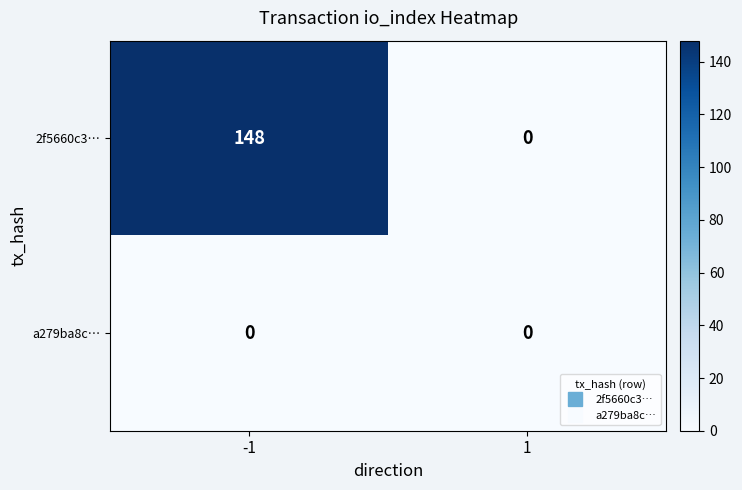

The value of 2f5660c3… at -1 is 83. True or false?

False